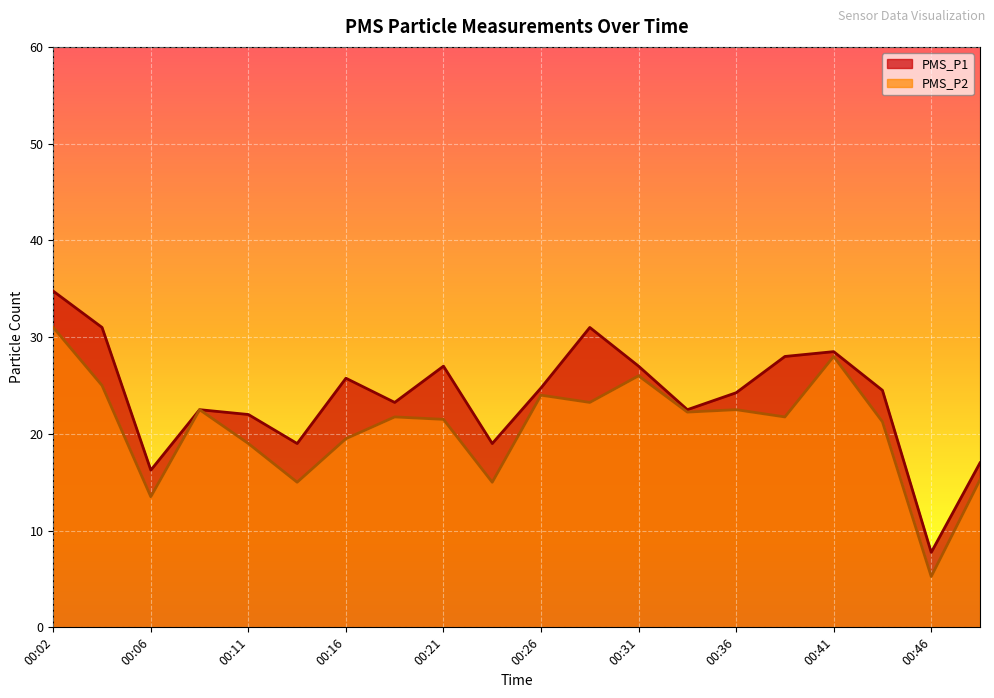

What is the total value across all series at 00:31?

53.0